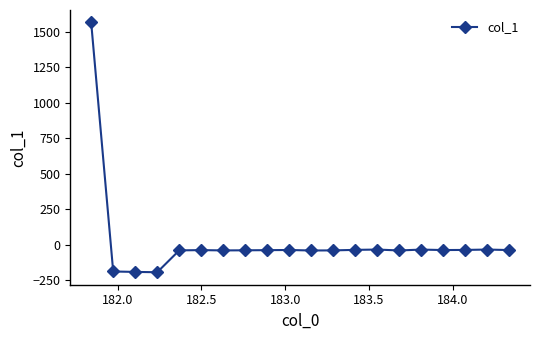

What is the value of the 15th point from the left?

-41.0